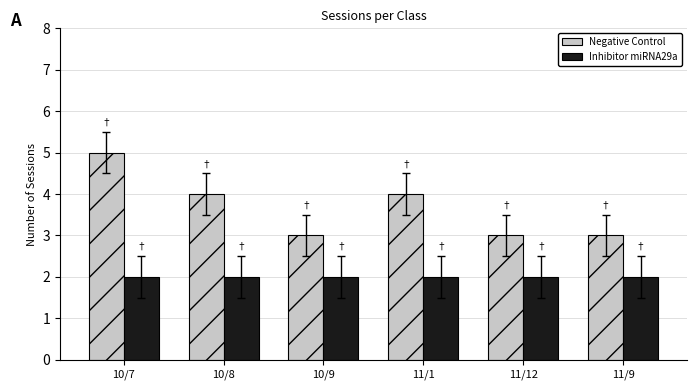

List the series in order of their peak value, highest first.

Negative Control, Inhibitor miRNA29a